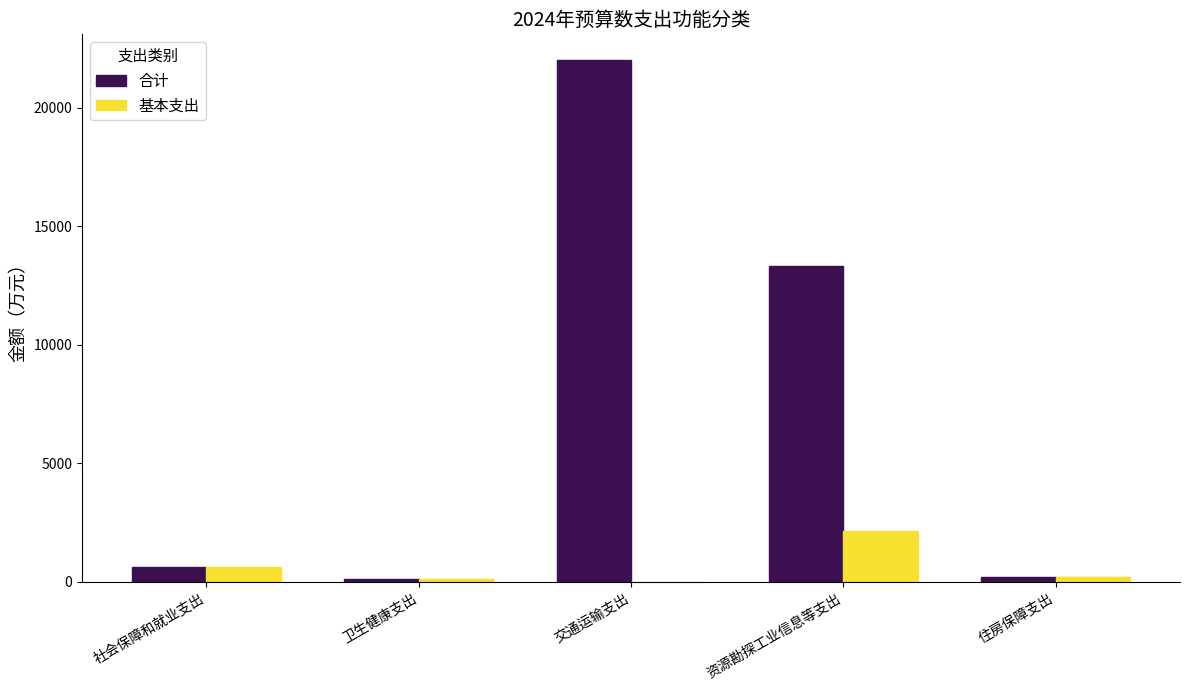

The 合计 series shows 31981.7 at 交通运输支出. True or false?

False